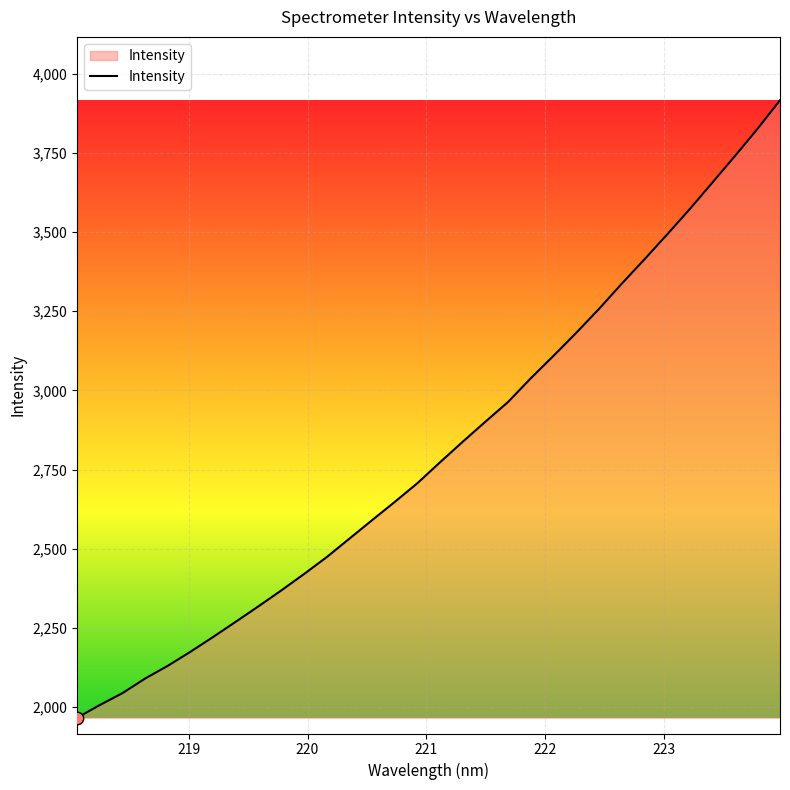

What is the minimum value shown in the chart?

1966.6